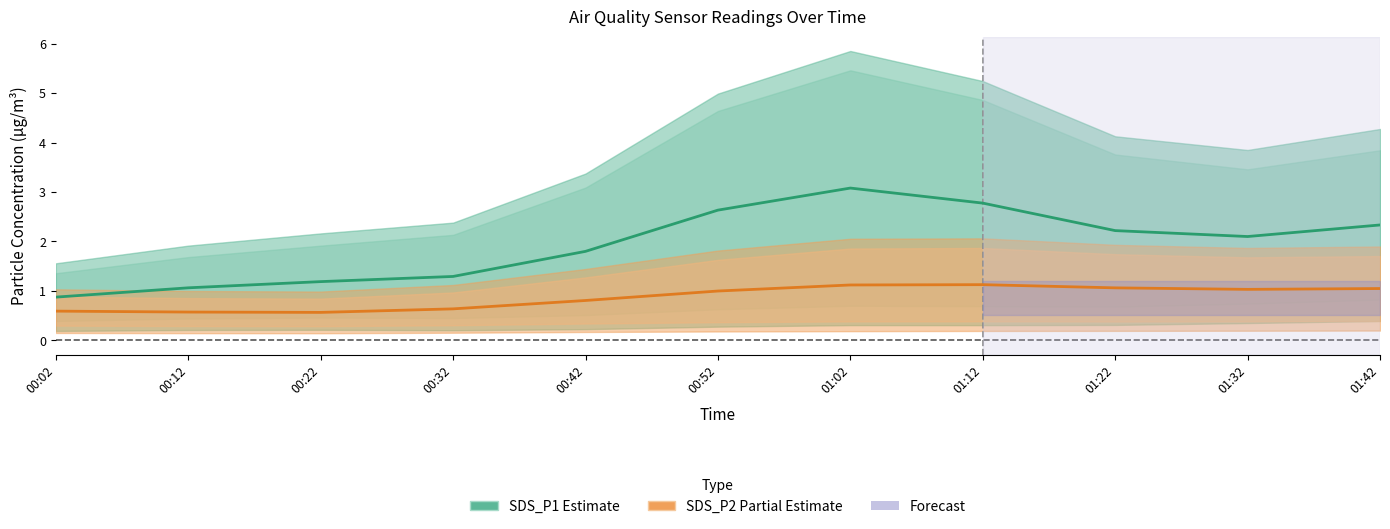

What is the difference between the highest and lowest values at 01:32?

1.1